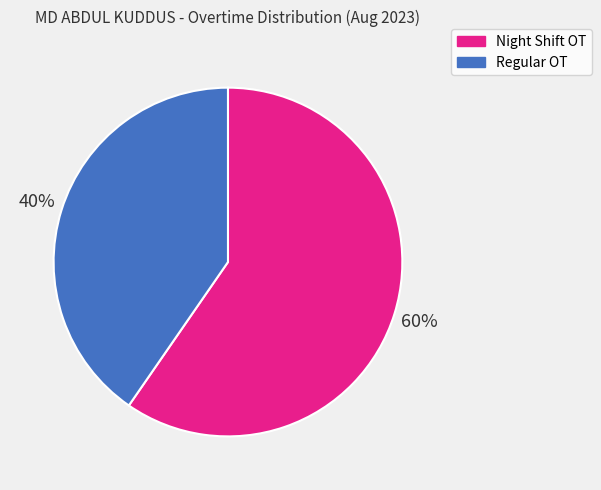

Rank the categories by value from lowest to highest.

Regular OT, Night Shift OT